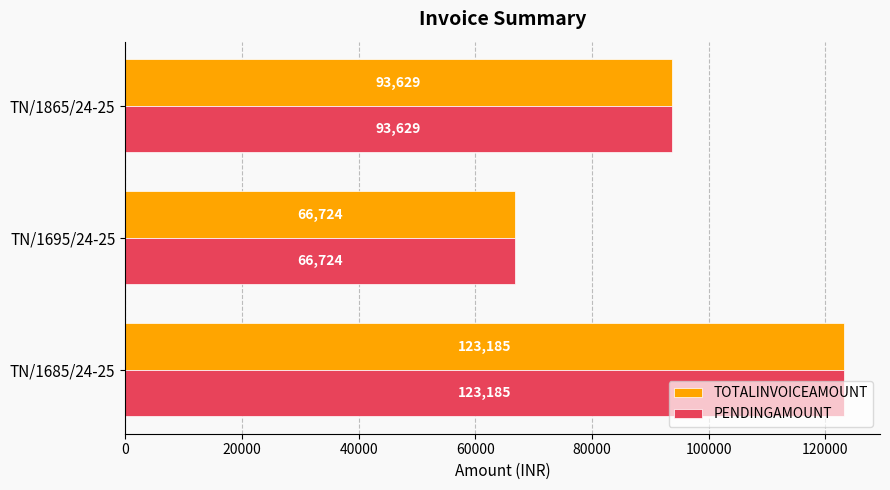

What is the greatest value displayed?

123185